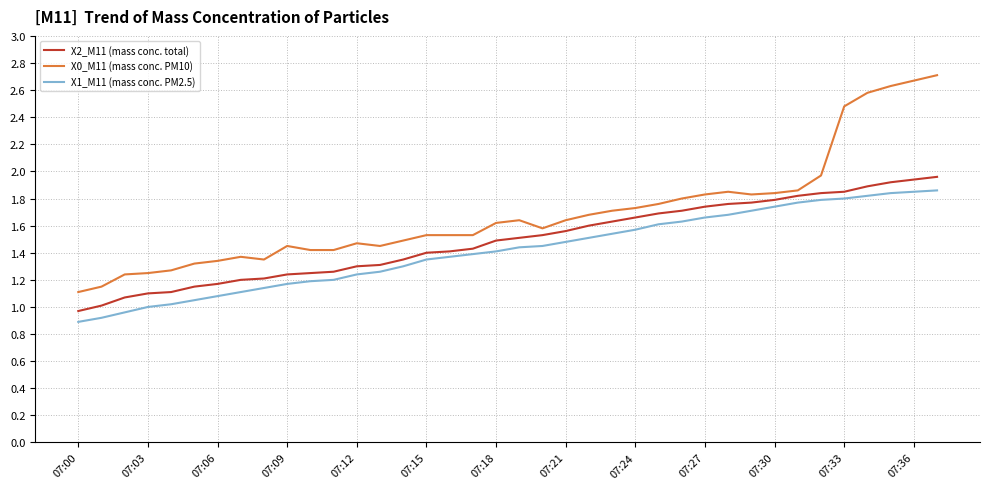

Which series has the widest spread of values?

X0_M11 (mass conc. PM10)